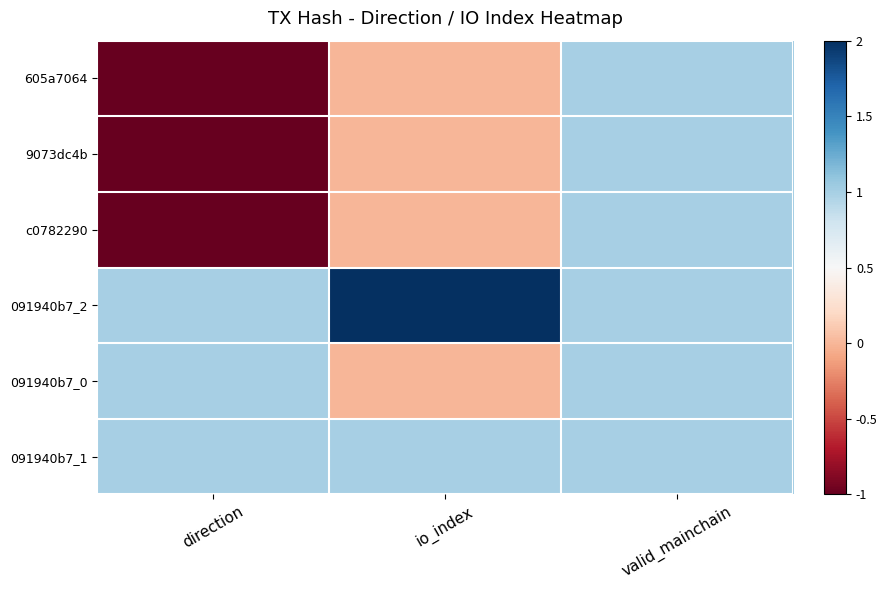

Reading left to right, transcribe all the data shown in this chart.

605a7064: direction=-1	io_index=0	valid_mainchain=1
9073dc4b: direction=-1	io_index=0	valid_mainchain=1
c0782290: direction=-1	io_index=0	valid_mainchain=1
091940b7_2: direction=1	io_index=2	valid_mainchain=1
091940b7_0: direction=1	io_index=0	valid_mainchain=1
091940b7_1: direction=1	io_index=1	valid_mainchain=1